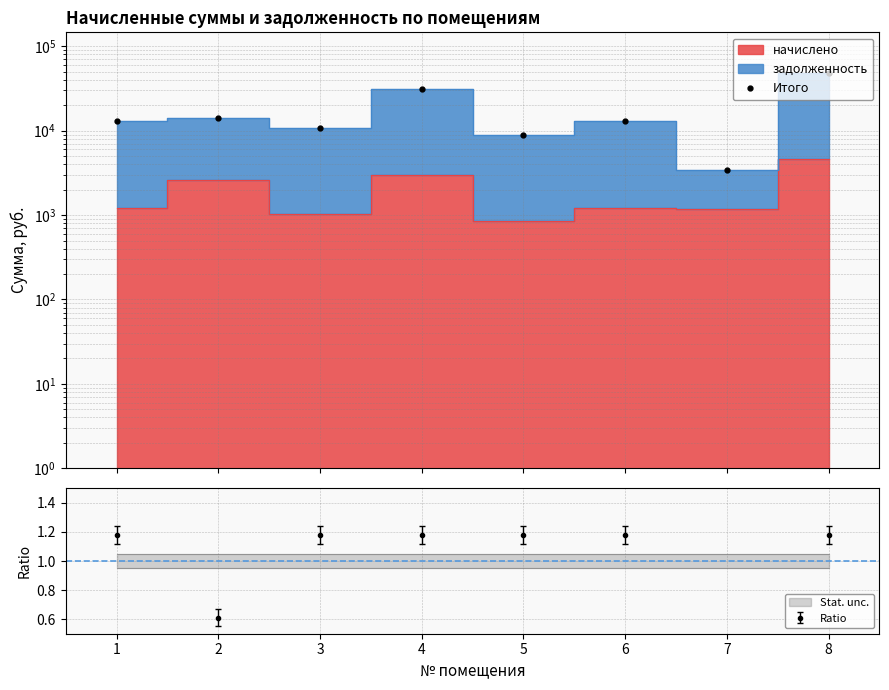

Reading left to right, transcribe all the data shown in this chart.

12919.0	14318.5	10873.4	31184.9	8935.6	12919.0	3377.3	48805.0